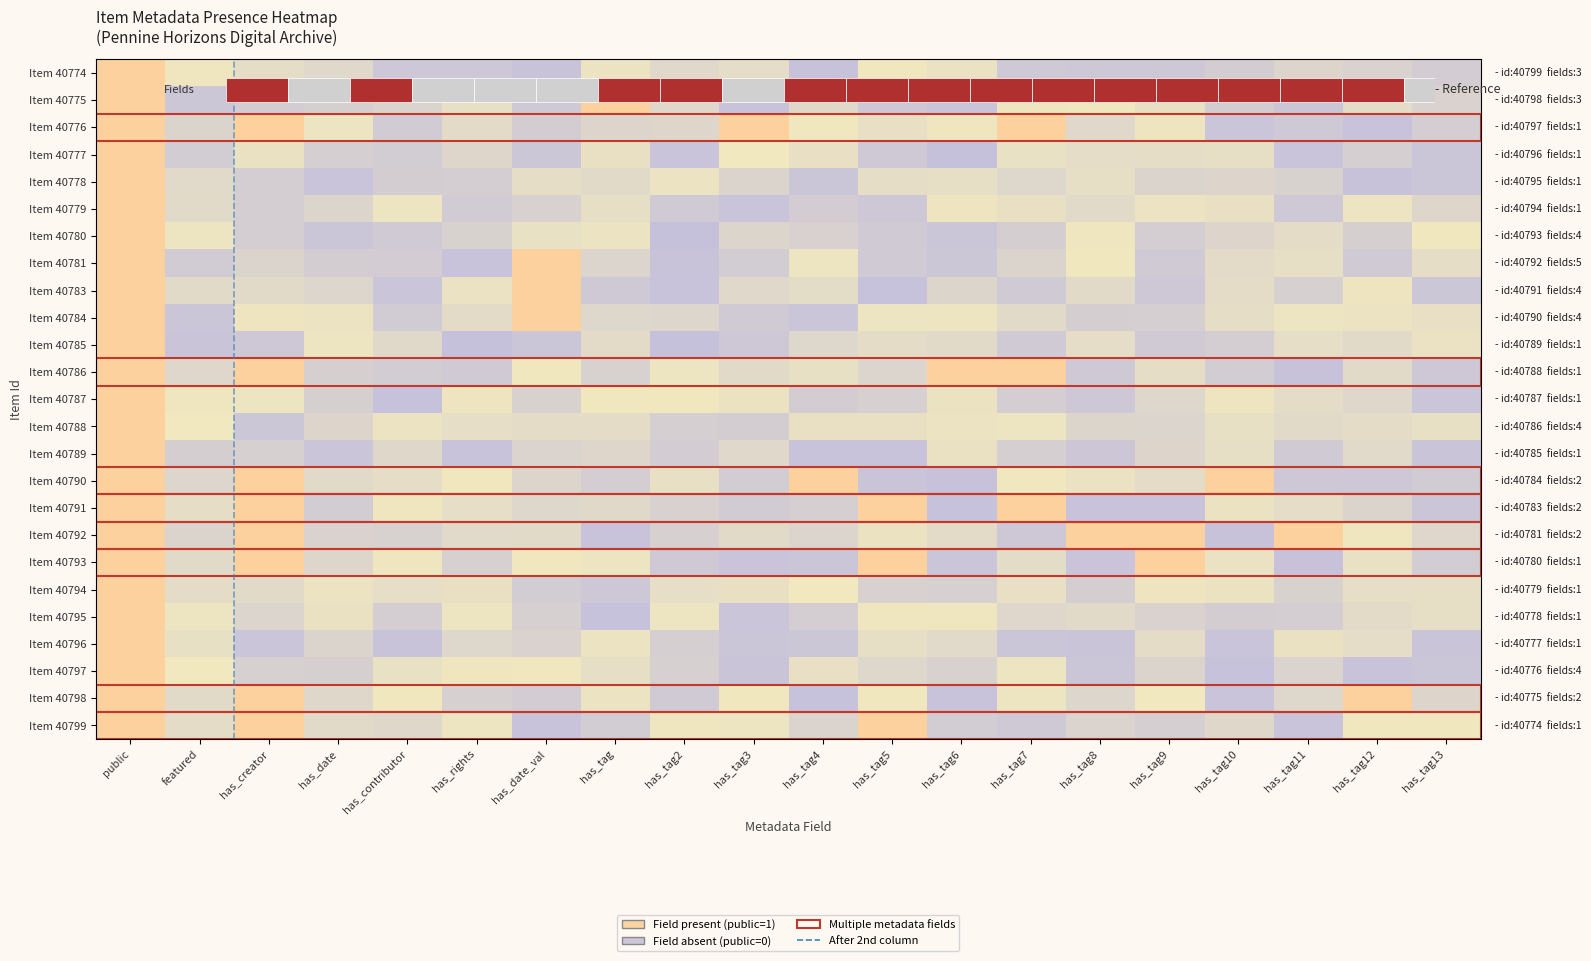

Where is Item 40776 nearest to the value 0?

has_tag12